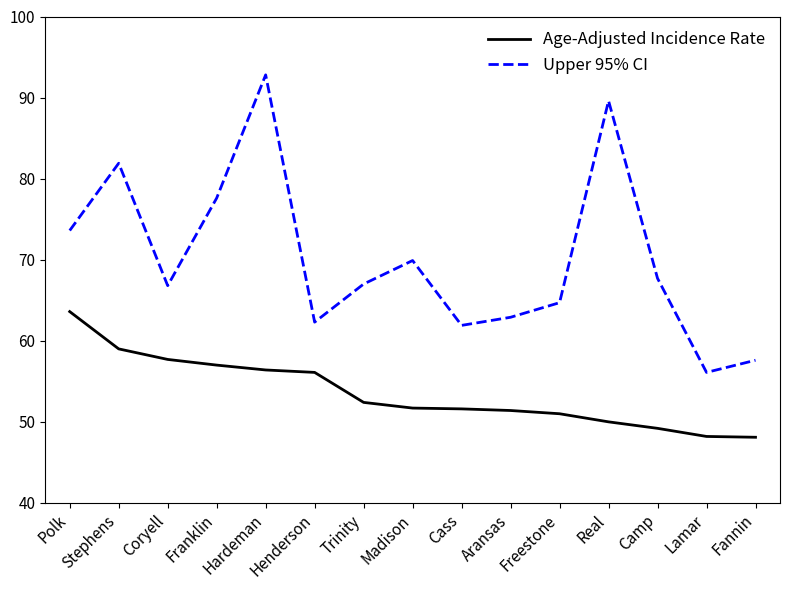

What position from the right is Real?

4